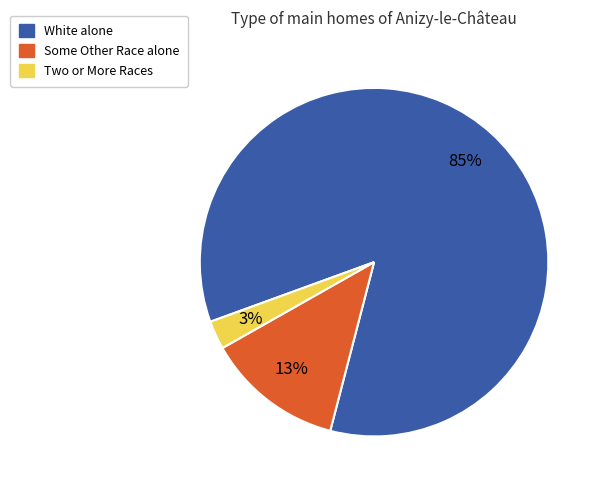

Does any single category account for the majority?

Yes